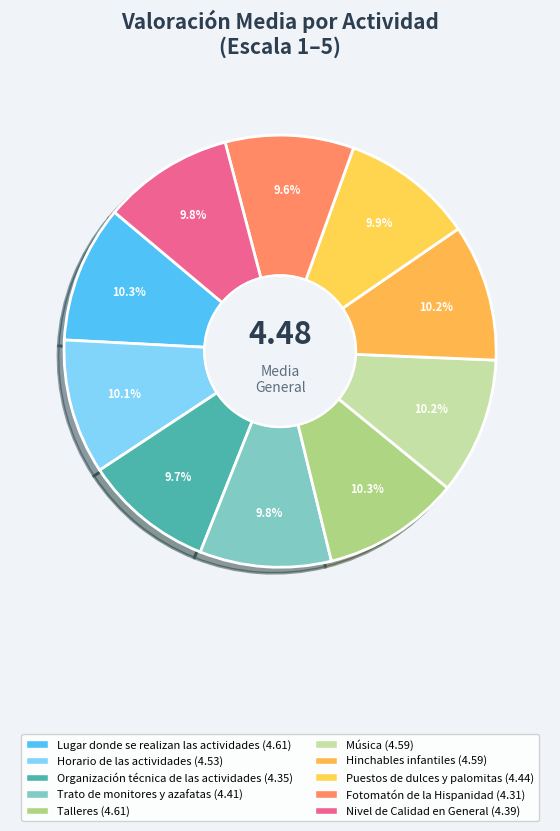

Count the number of slices in the pie.

10